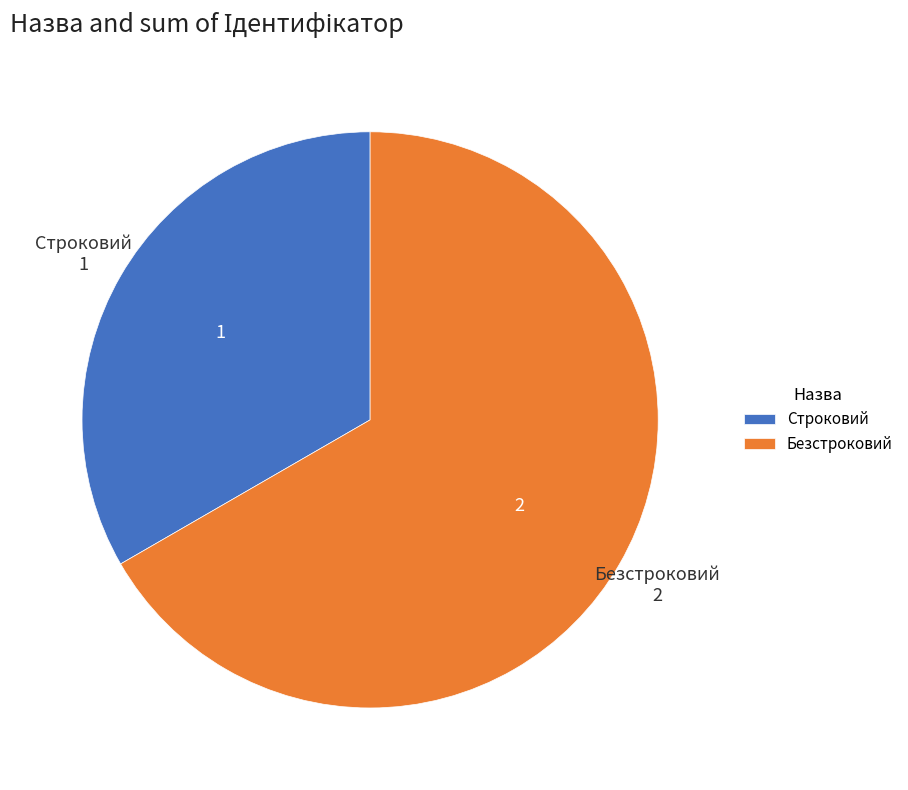

What is the ratio of the value at Строковий to the value at Безстроковий?

0.5